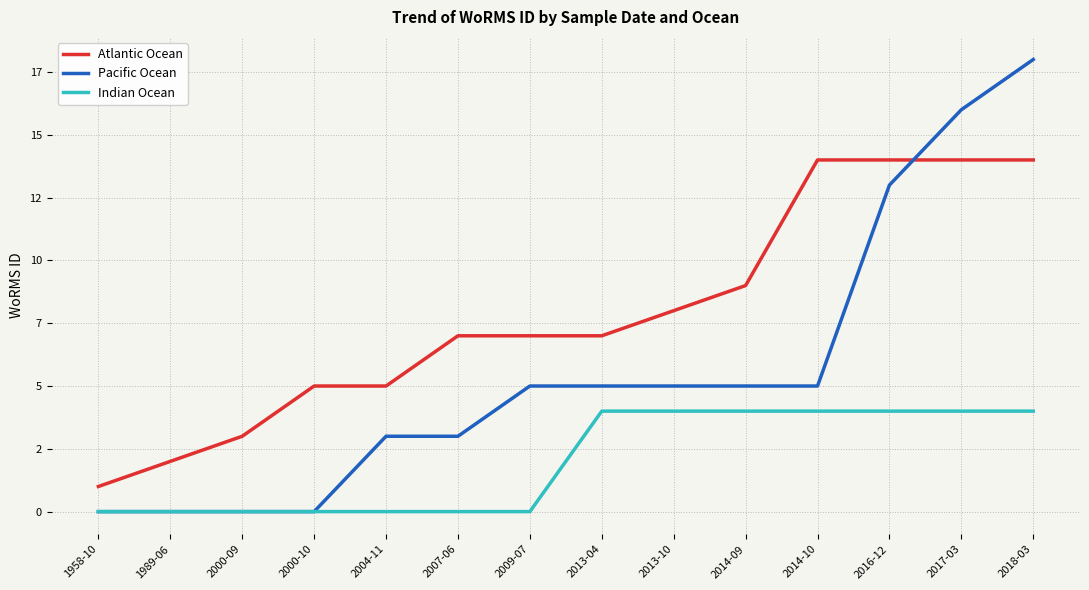

Is this an area chart (filled region under the line)?

No